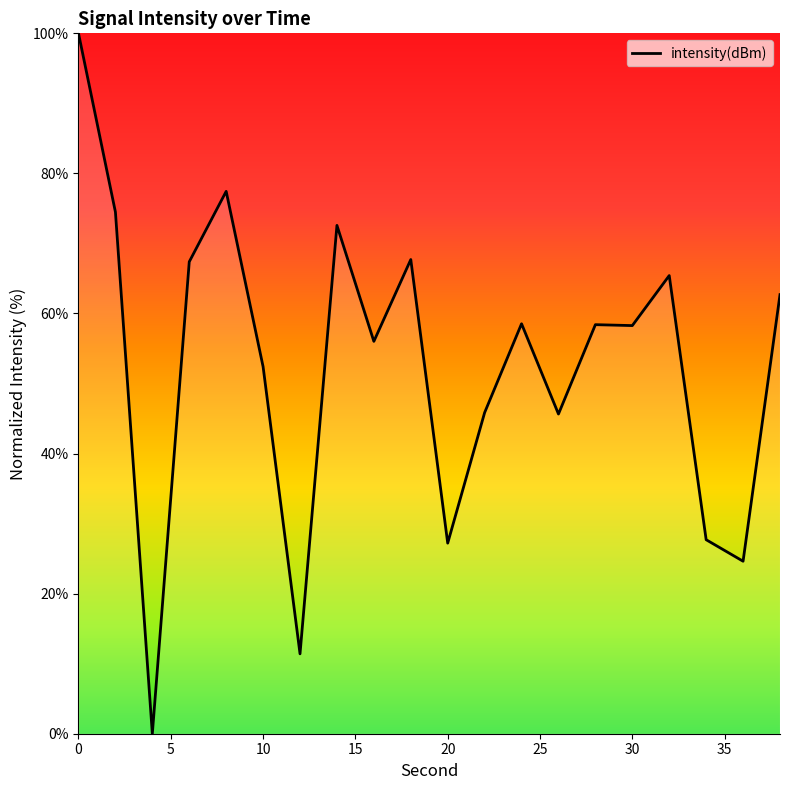

What is the greatest value displayed?

100.0